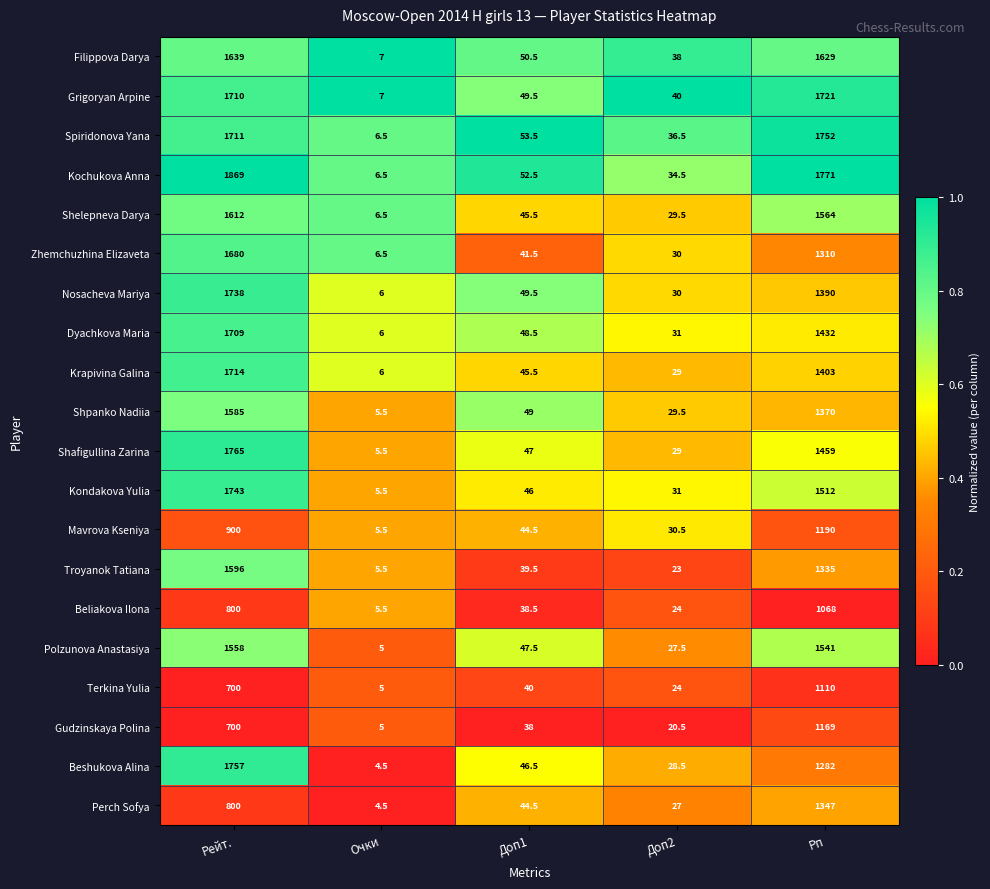

What is the maximum value shown in the chart?

1869.0